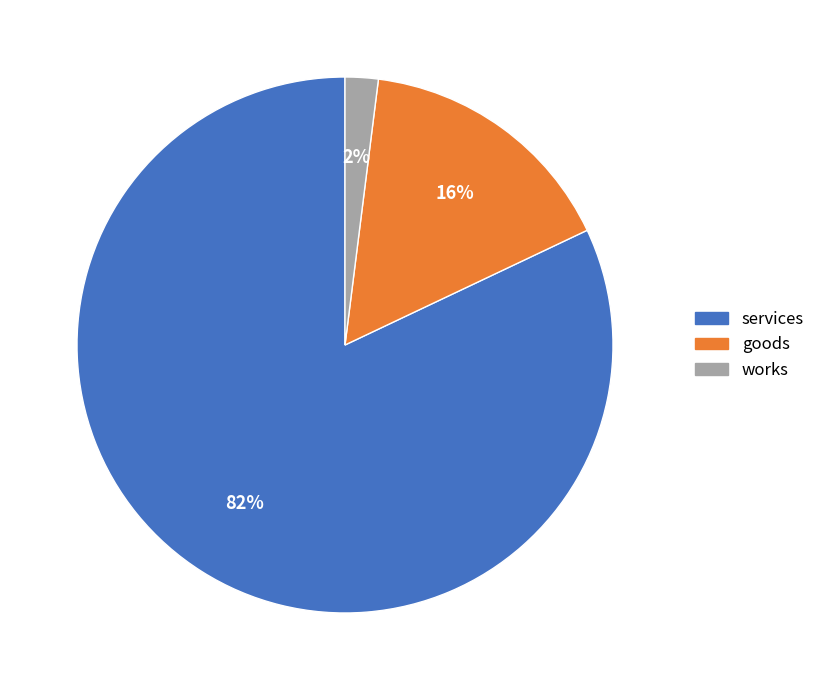

To the nearest percent, what portion does works represent?

2%